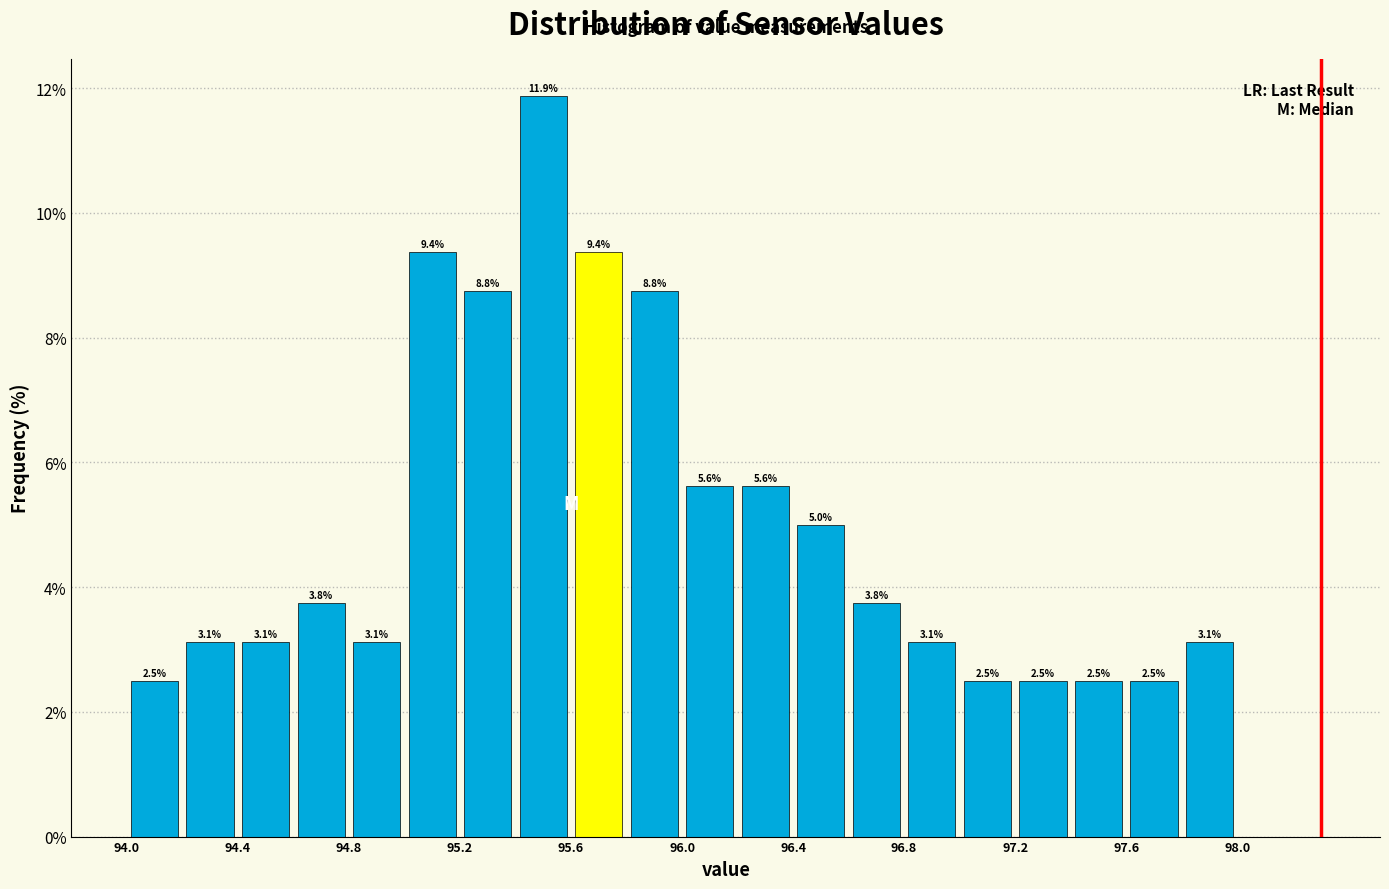

Reading left to right, list every bar in this chart as the range it spans on the x-axis followed by its height.

94.0 to 94.2: 2.5
94.2 to 94.4: 3.1
94.4 to 94.6: 3.1
94.6 to 94.8: 3.8
94.8 to 95.0: 3.1
95.0 to 95.2: 9.4
95.2 to 95.4: 8.8
95.4 to 95.6: 11.9
95.6 to 95.8: 9.4
95.8 to 96.0: 8.8
96.0 to 96.2: 5.6
96.2 to 96.4: 5.6
96.4 to 96.6: 5.0
96.6 to 96.8: 3.8
96.8 to 97.0: 3.1
97.0 to 97.2: 2.5
97.2 to 97.4: 2.5
97.4 to 97.6: 2.5
97.6 to 97.8: 2.5
97.8 to 98.0: 3.1